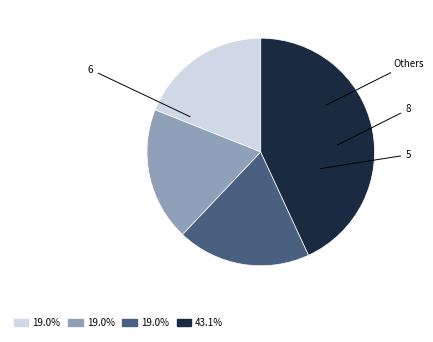

Is there any slice that represents more than half of the pie?

No